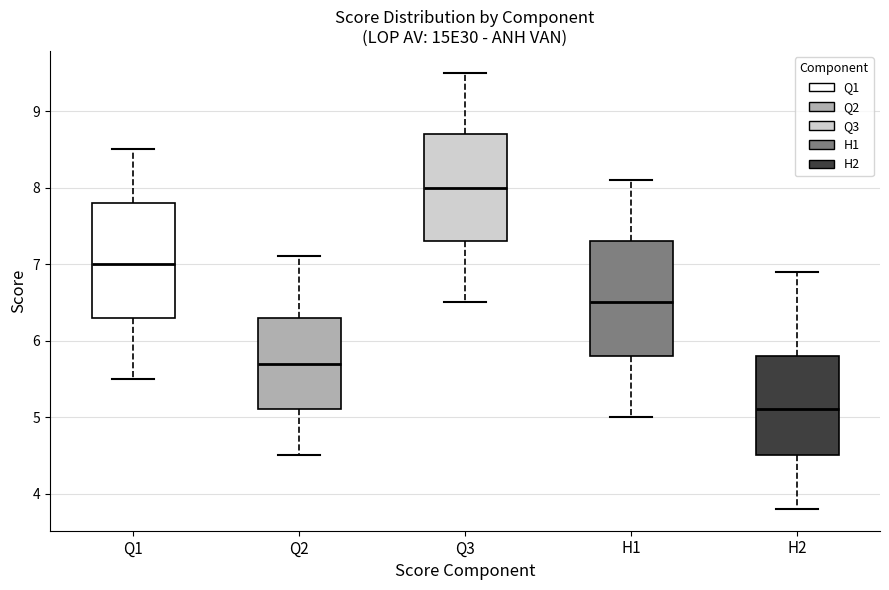

Reading left to right, transcribe this box plot: for each box, give where its median line is, the range the box spans, and where its two whiskers end, as read against the y-axis. The values are not printed on the chart, so give them approximately, as read against the axis.

Q1: median 7.0, box 6.3 to 7.8, whiskers 5.5 to 8.5
Q2: median 5.7, box 5.1 to 6.3, whiskers 4.5 to 7.1
Q3: median 8.0, box 7.3 to 8.7, whiskers 6.5 to 9.5
H1: median 6.5, box 5.8 to 7.3, whiskers 5.0 to 8.1
H2: median 5.1, box 4.5 to 5.8, whiskers 3.8 to 6.9